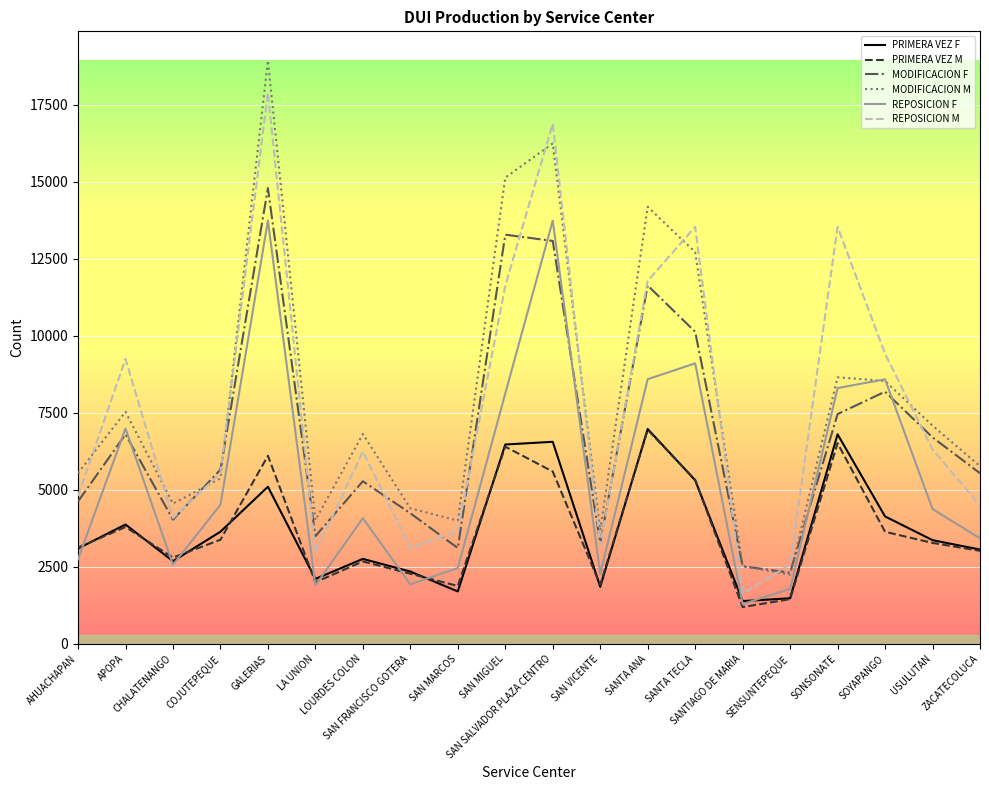

Read the PRIMERA VEZ F value at AHUACHAPAN, to the nearest 10.

3090